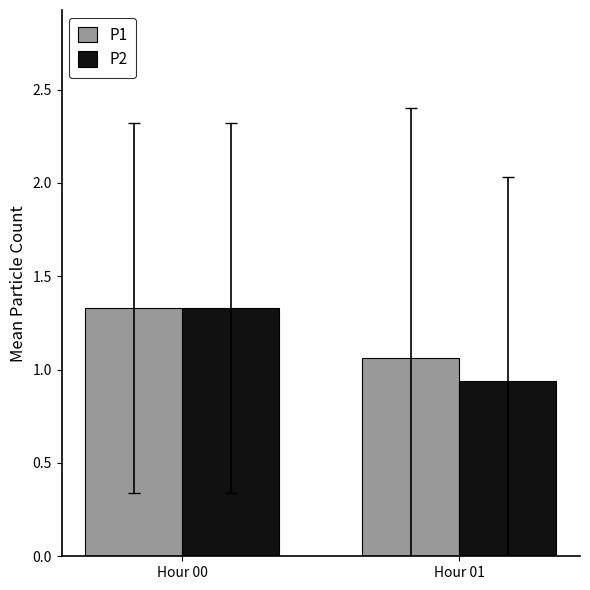

At which label is P2 closest to 1?

Hour 01